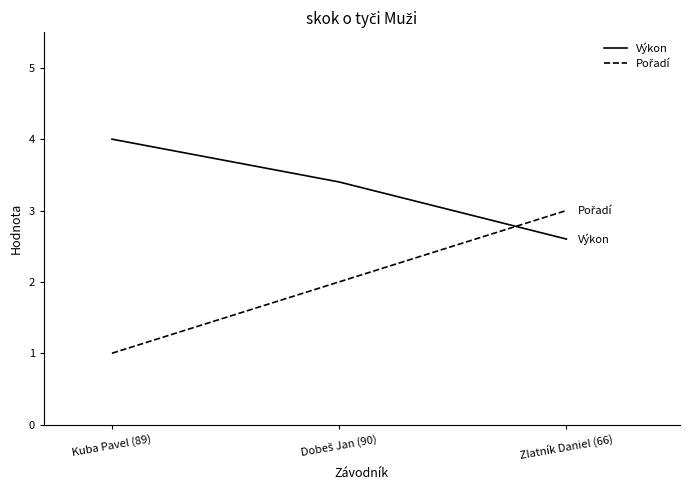

Is it true that Výkon equals 6.0 at Kuba Pavel (89)?

False